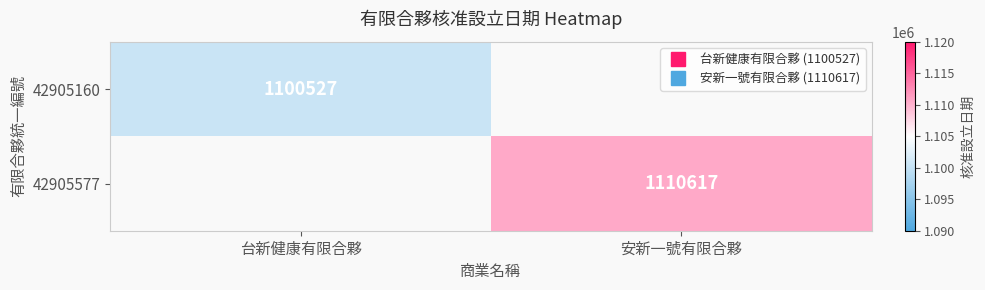

Is it true that 42905160 equals 282430.3 at 台新健康有限合夥?

False